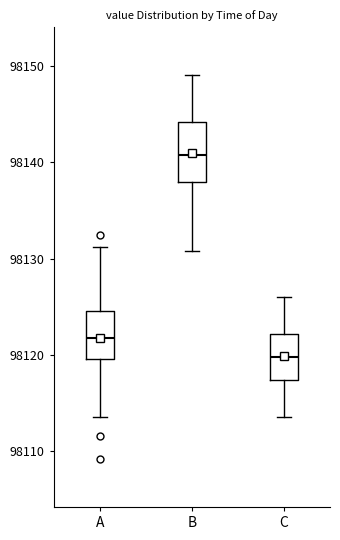

Which box has the highest median line?

B